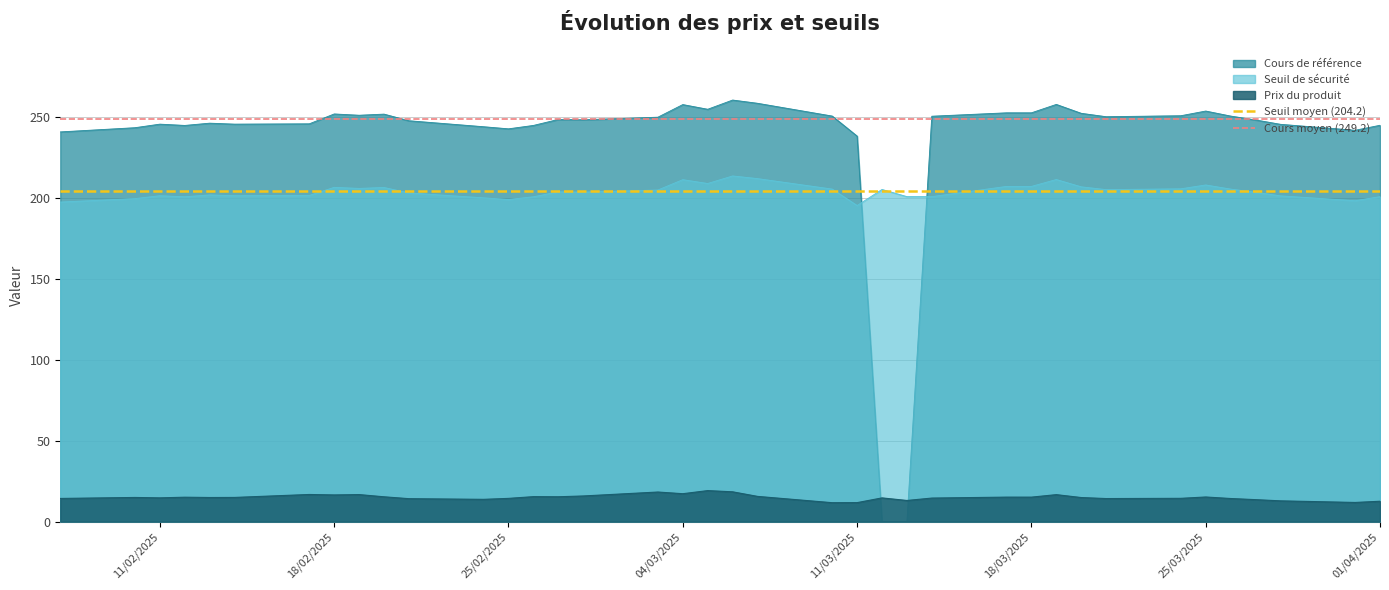

What is the maximum value for Prix du produit?

19.2